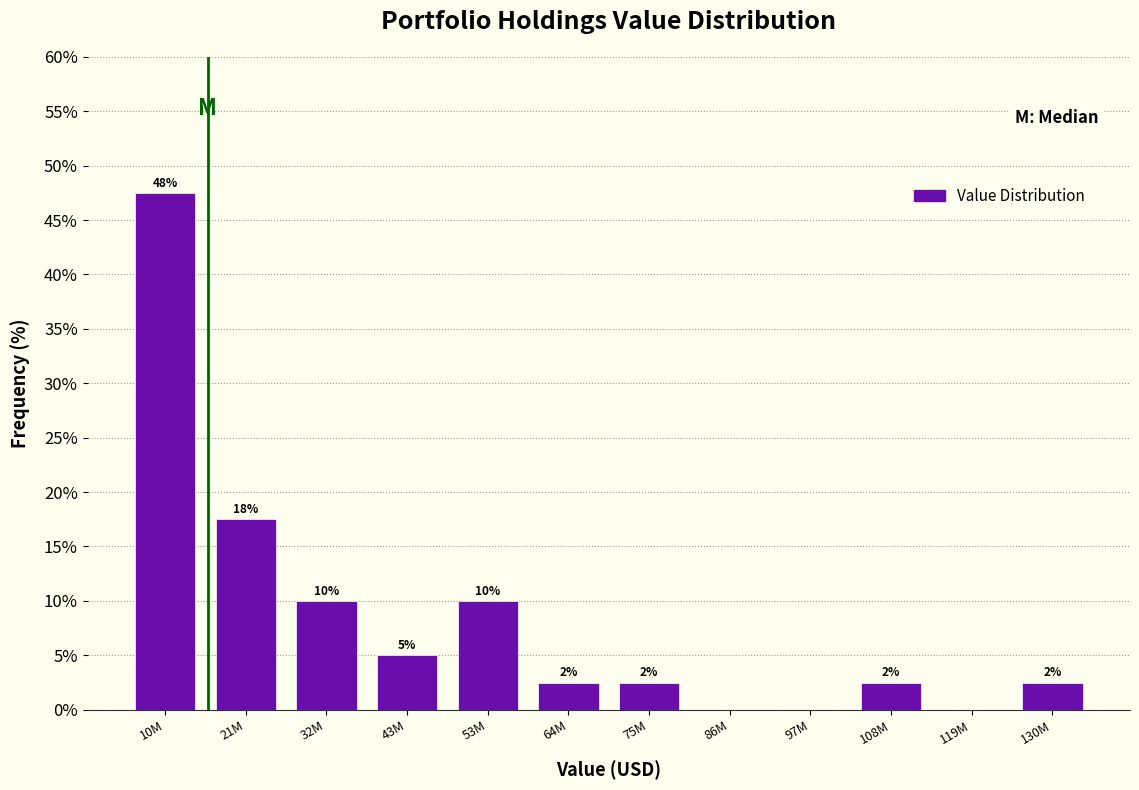

Are the bars horizontal?

No